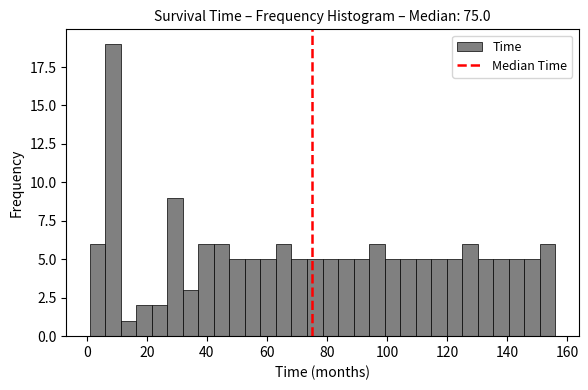

Around what value on the x-axis is the tallest bar? Give the approximate position of its centre, as read against the axis.

8